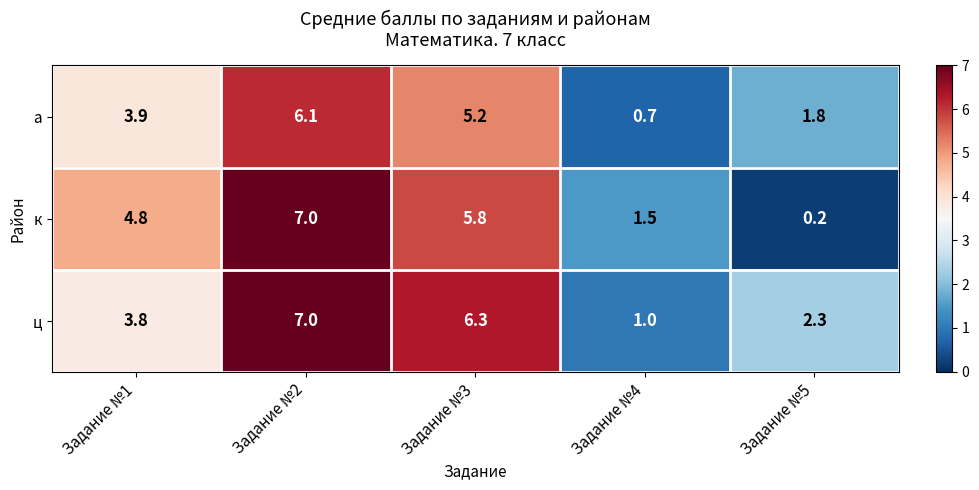

Rank the series by their average value, from lowest to highest.

а, к, ц